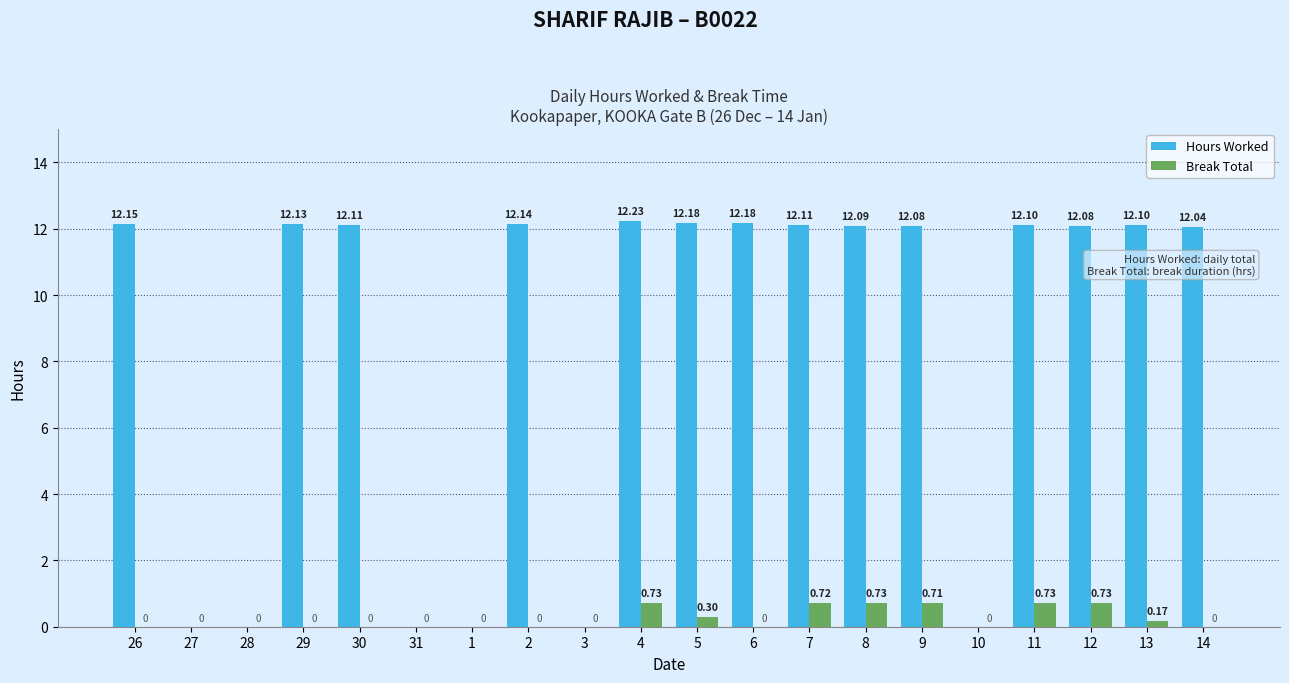

How many series are shown in this chart?

2